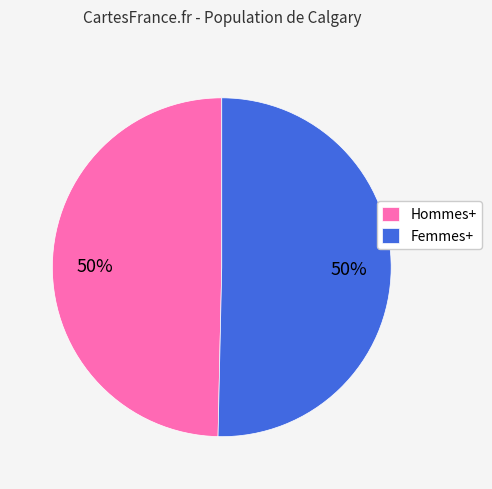

To the nearest percent, what is the average slice percentage?

50%